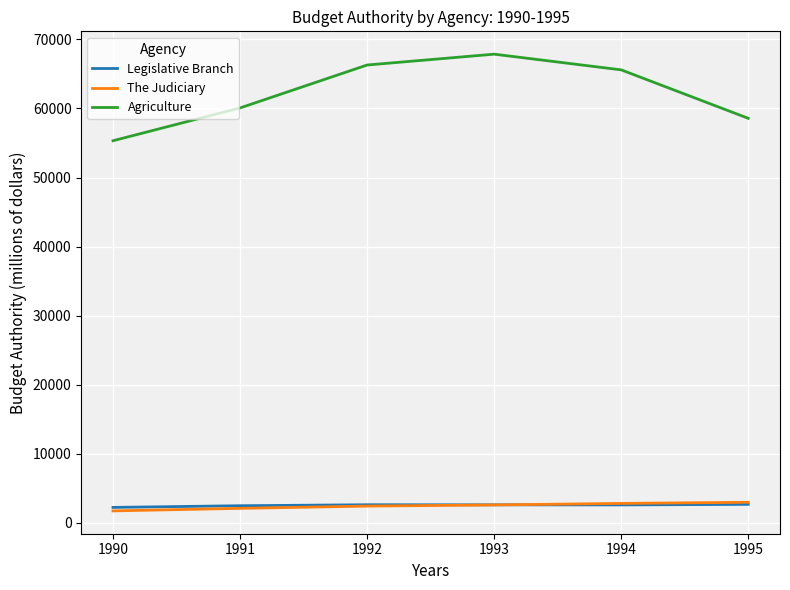

Which series has the widest spread of values?

Agriculture